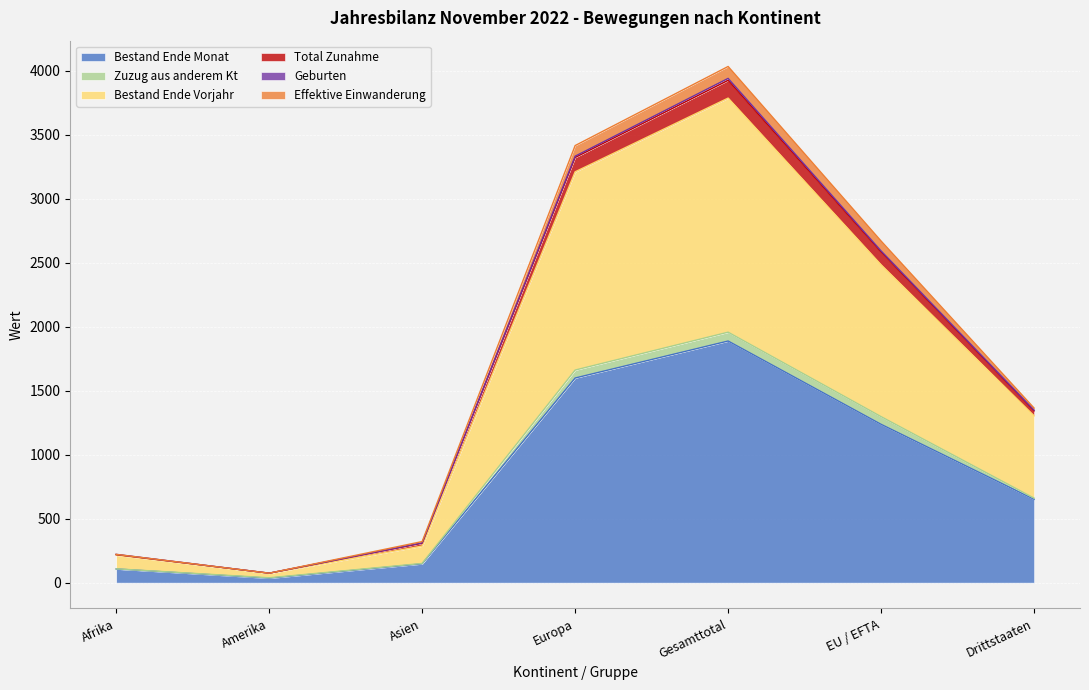

The Bestand Ende Monat series shows 1886 at EU / EFTA. True or false?

False